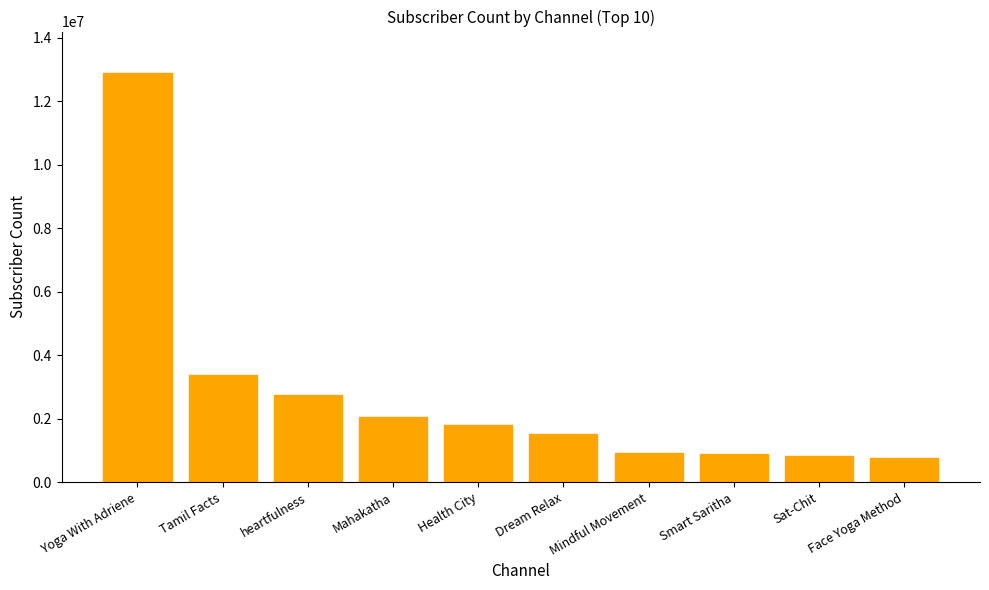

What is the difference between the values at Sat-Chit and Dream Relax?

721000